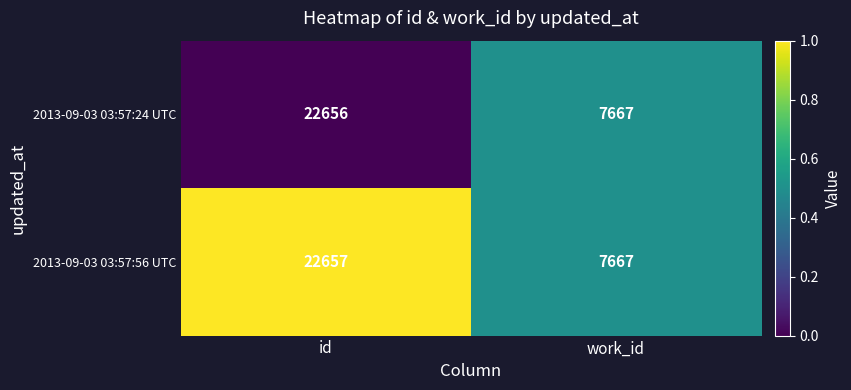

Rank the categories by 2013-09-03 03:57:24 UTC value from highest to lowest.

id, work_id